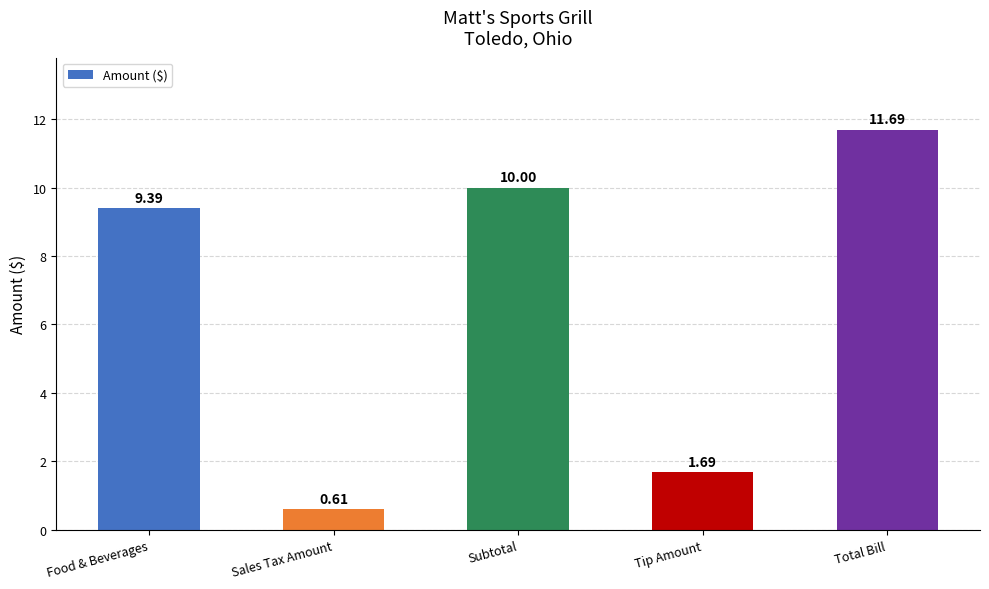

True or false: the data shows 2.9 at Tip Amount.

False